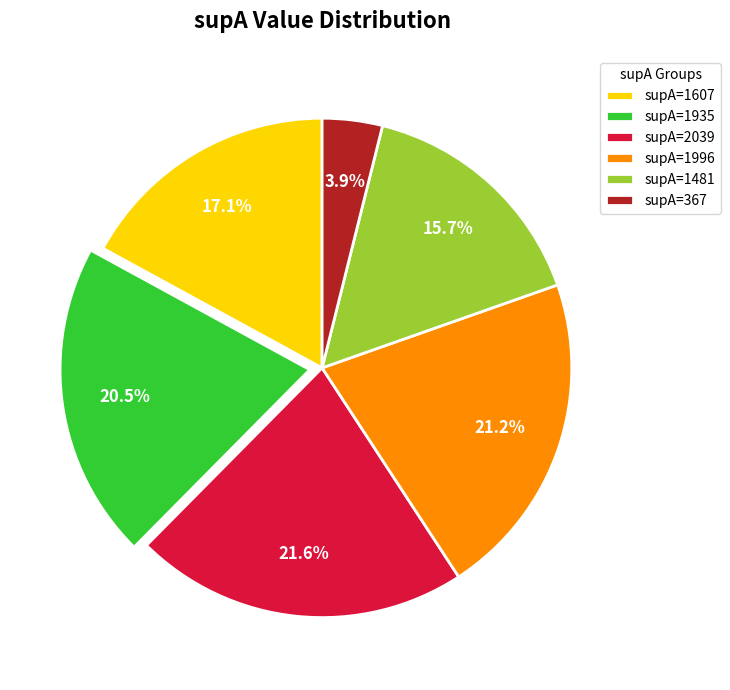

Do supA=1481 and supA=1607 together represent more than half of the pie?

No